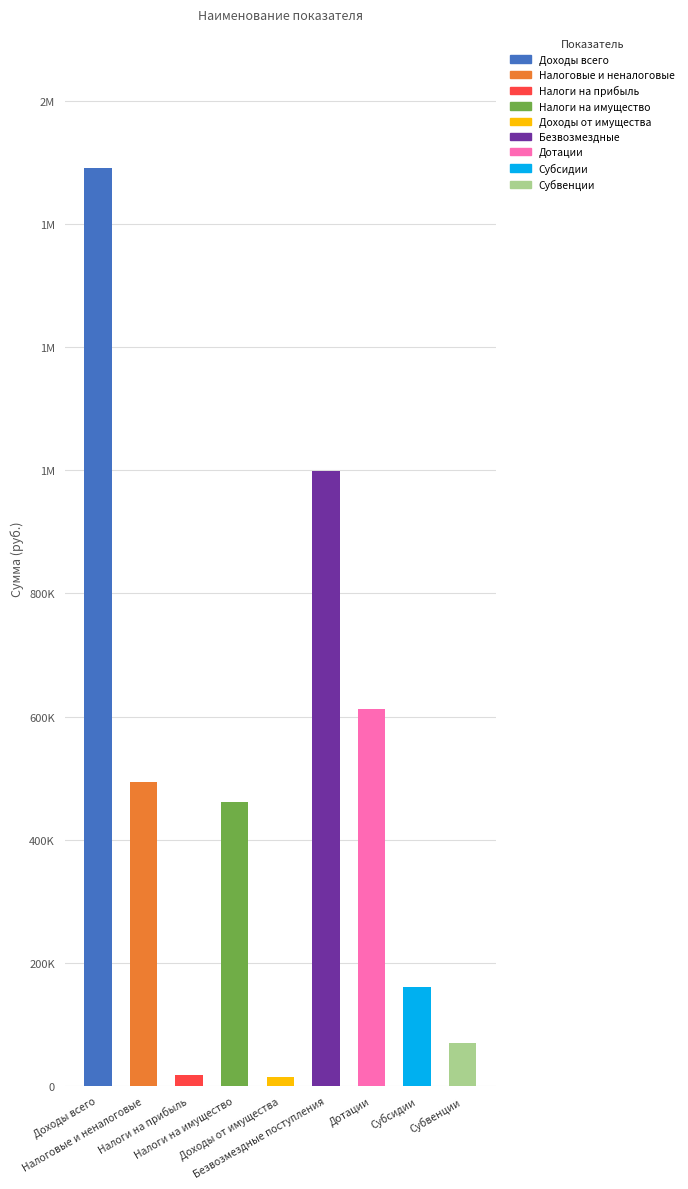

How many groups of bars are there?

9